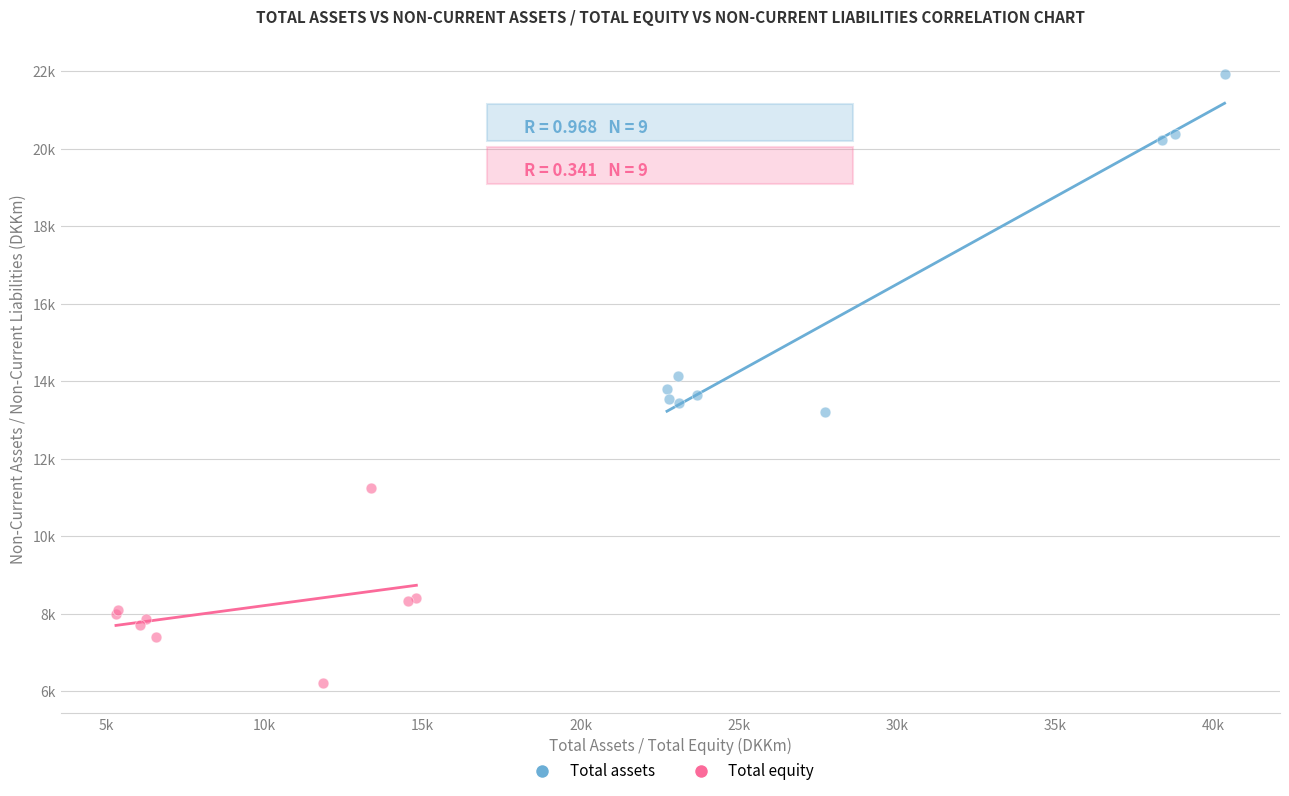

What are all the series names shown in the legend?

Total assets, Total equity